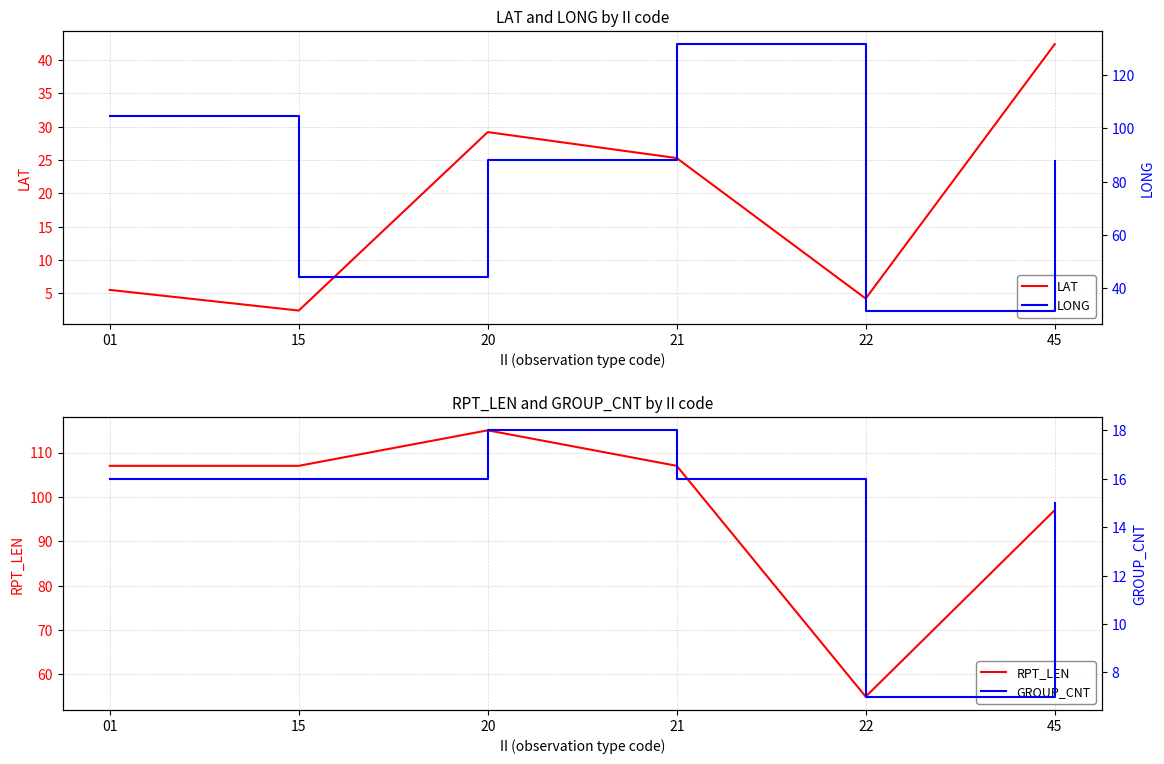

At which category does GROUP_CNT reach its first local peak?

20